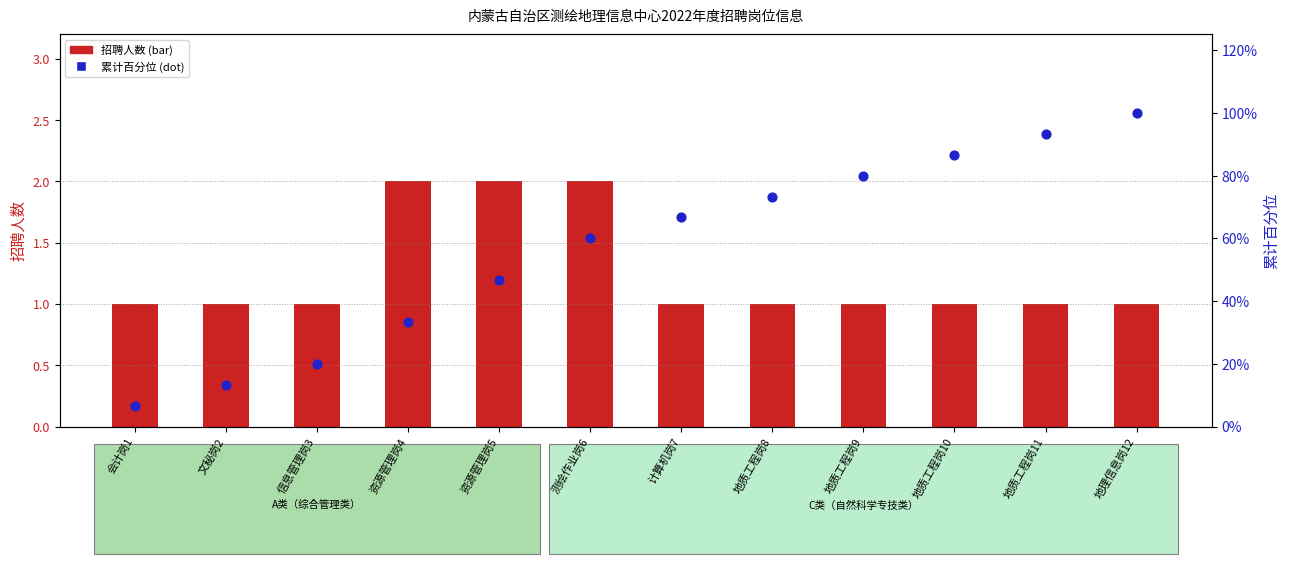

Which series has the largest Y range (max minus min)?

招聘人数